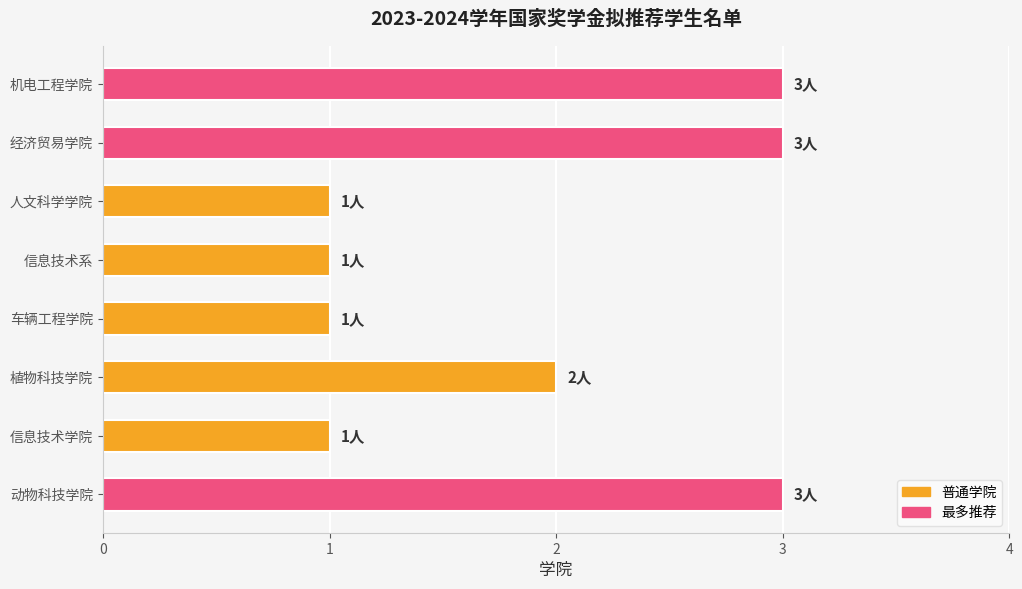

The value at 机电工程学院 is 1. True or false?

False